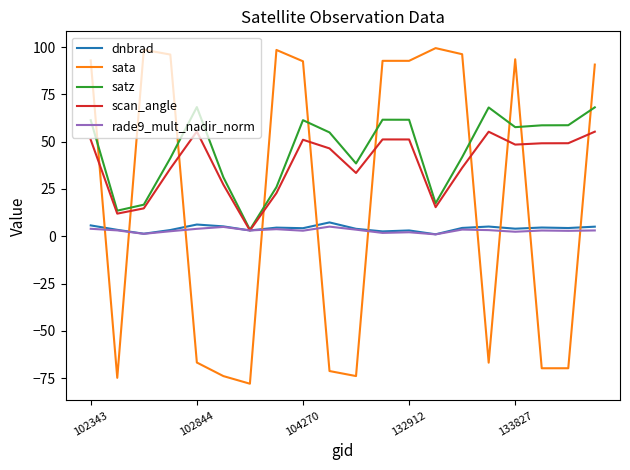

What are all the series names shown in the legend?

dnbrad, sata, satz, scan_angle, rade9_mult_nadir_norm